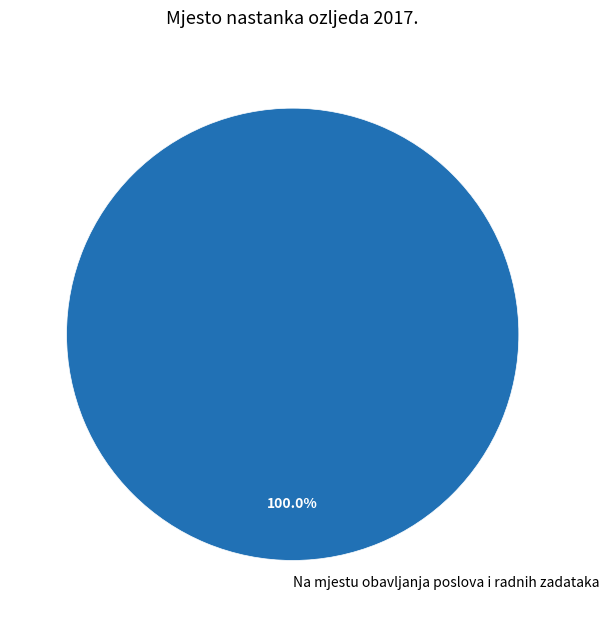

Rank the categories by value from highest to lowest.

Na mjestu obavljanja poslova i radnih zadataka